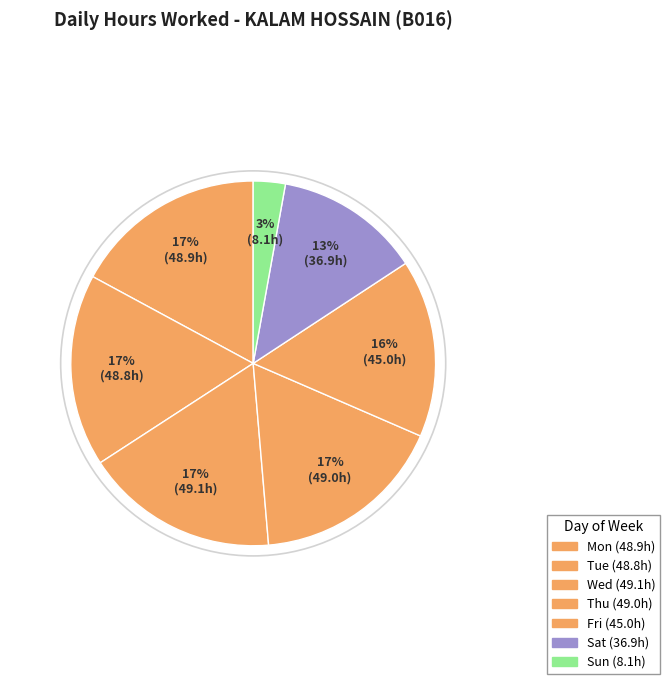

Which category has the smallest portion of the pie?

Sun 9